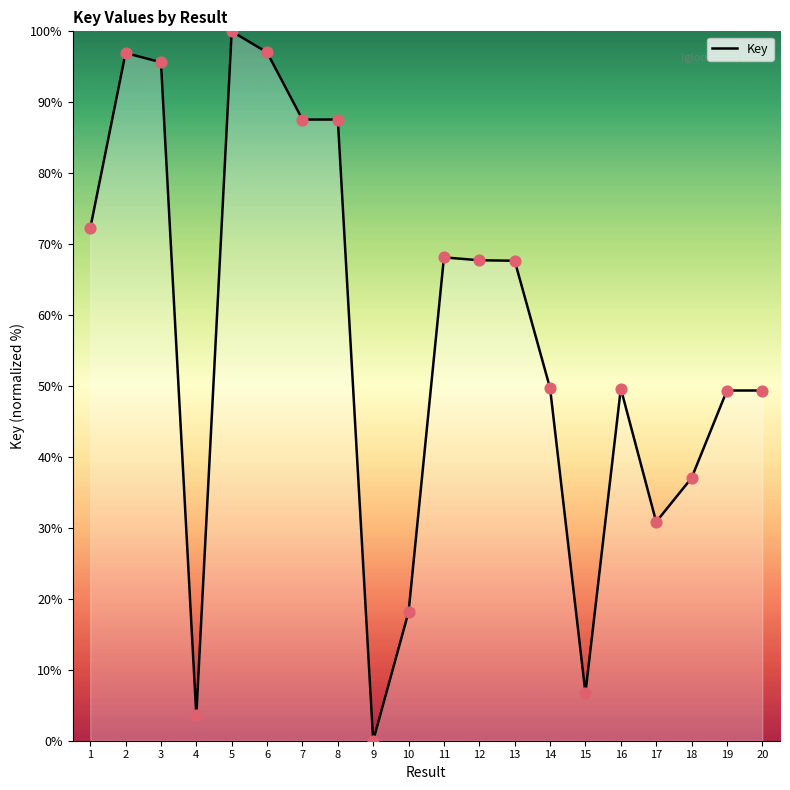

Between 5 and 1, which is larger?

5